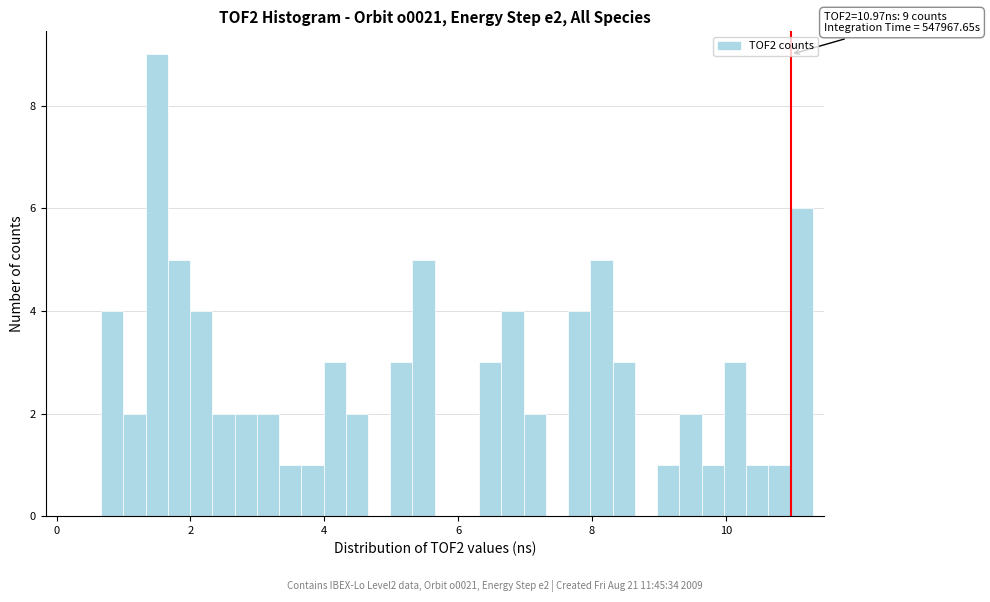

Around what value on the x-axis is the tallest bar? Give the approximate position of its centre, as read against the axis.

1.4